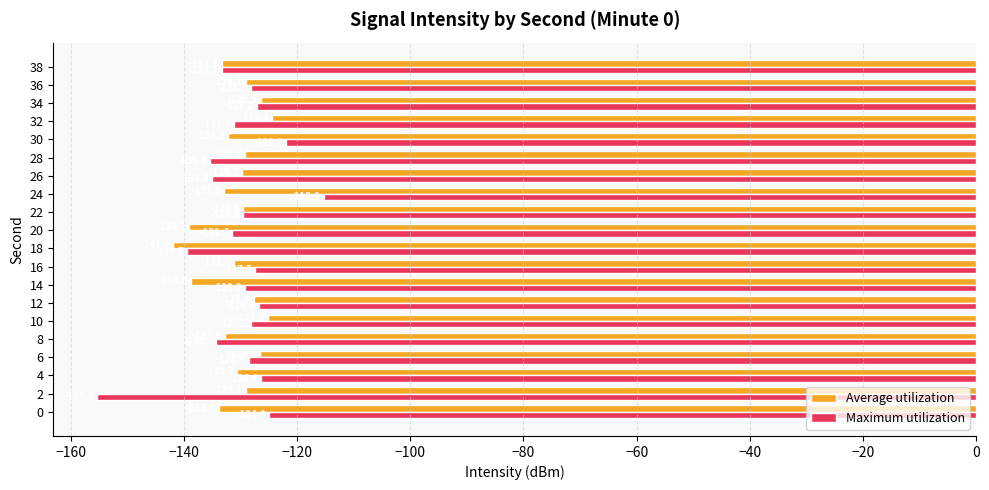

What is the spread (max minus min) of values at 8?

1.5